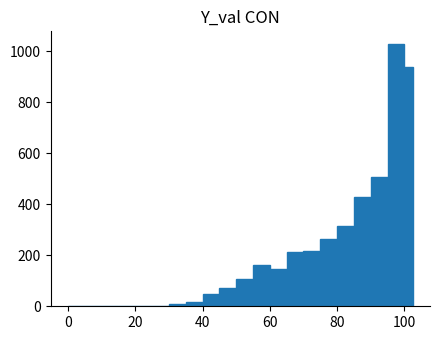

Read against the x-axis, roughly where is the centre of the tallest bar?

98